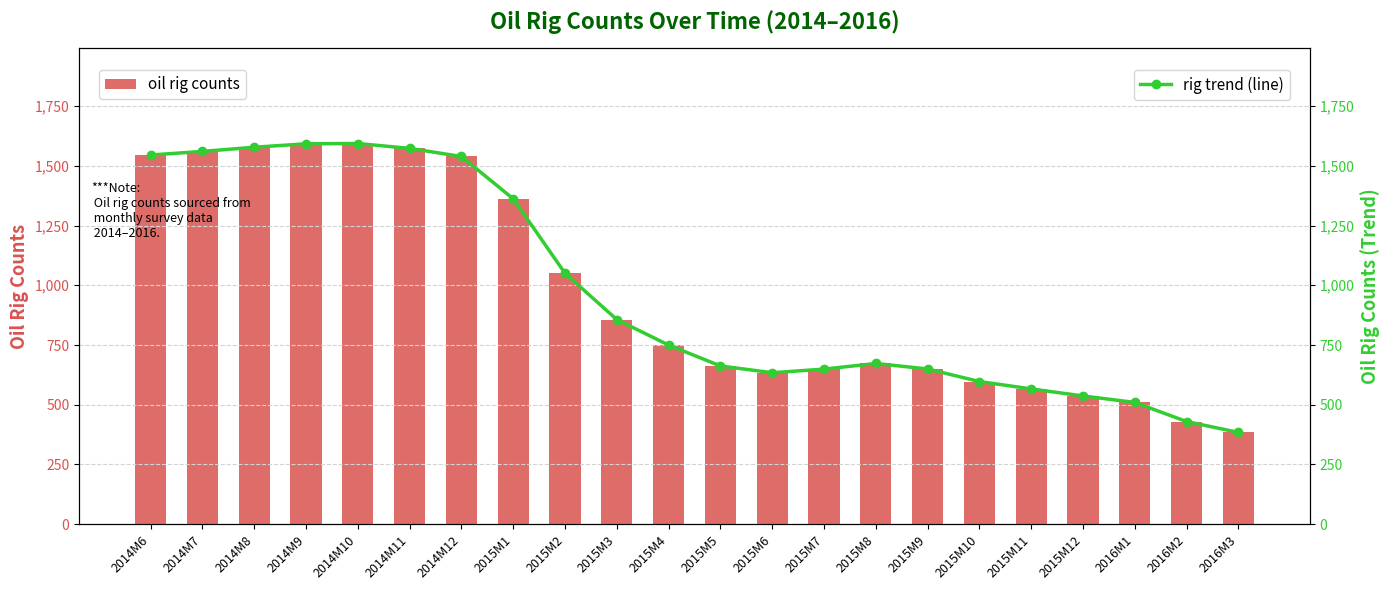

Rank the categories by oil rig counts value from lowest to highest.

2016M3, 2016M2, 2016M1, 2015M12, 2015M11, 2015M10, 2015M6, 2015M7, 2015M9, 2015M5, 2015M8, 2015M4, 2015M3, 2015M2, 2015M1, 2014M12, 2014M6, 2014M7, 2014M11, 2014M8, 2014M9, 2014M10